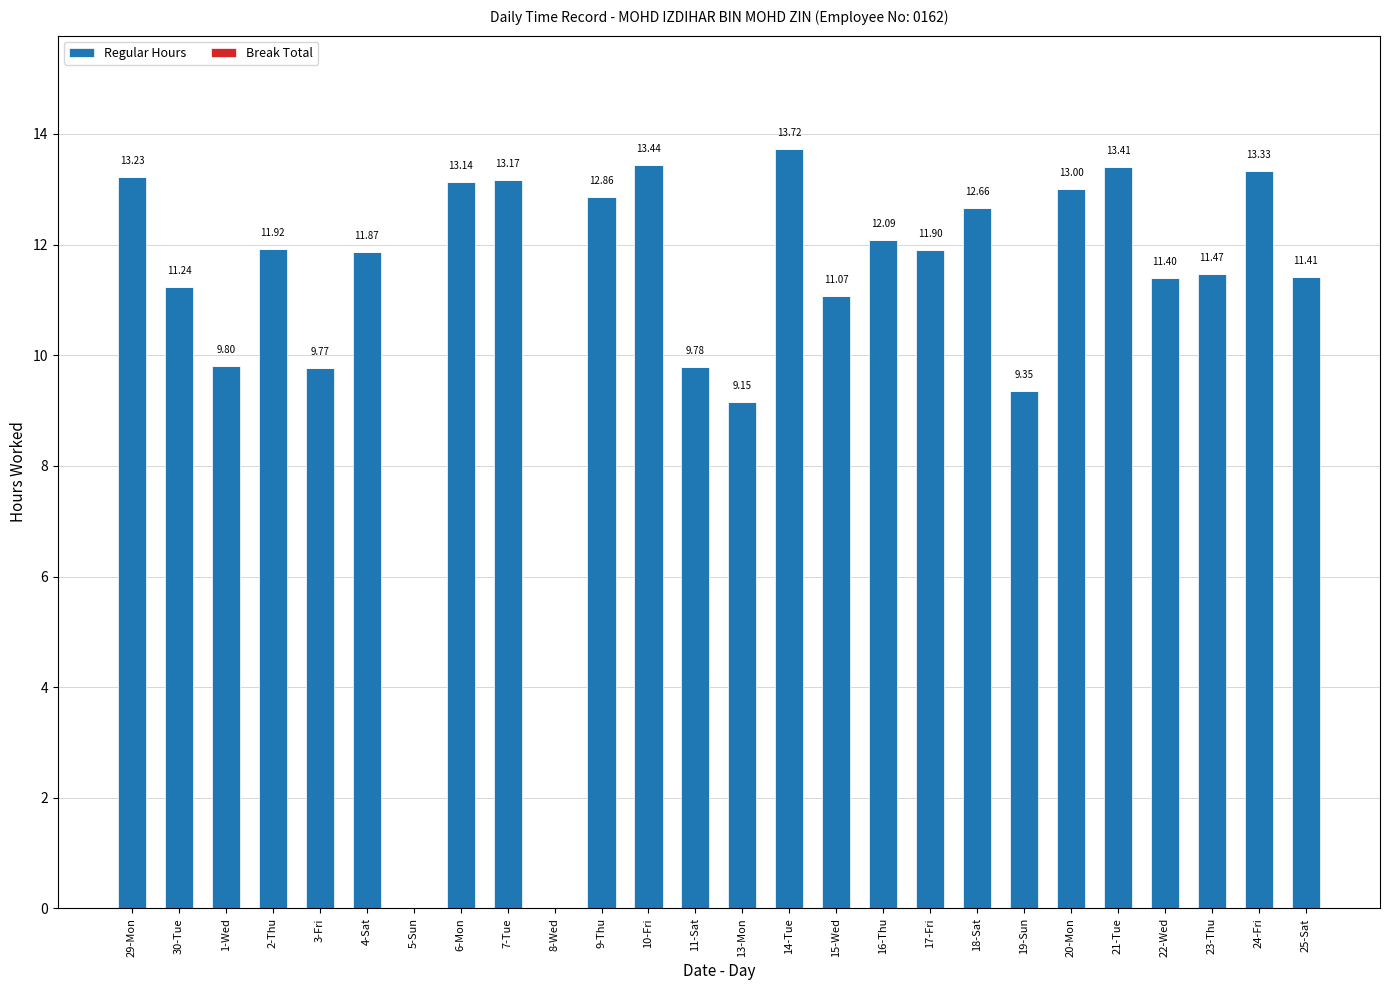

Between 22-Wed and 9-Thu, which is larger?

9-Thu